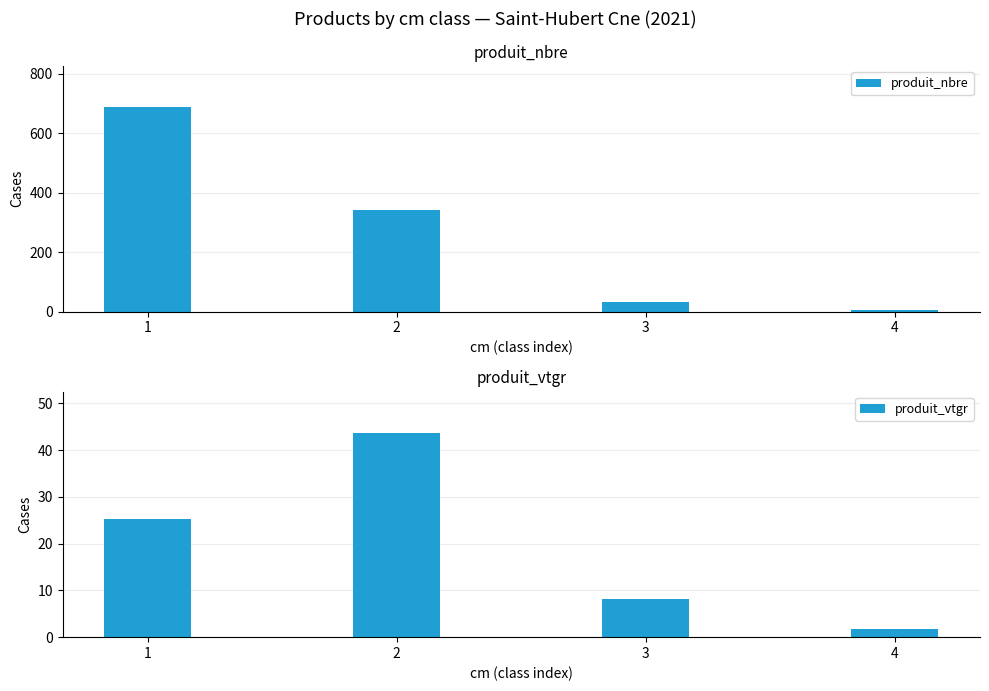

What is the maximum value shown in the chart?

688.0